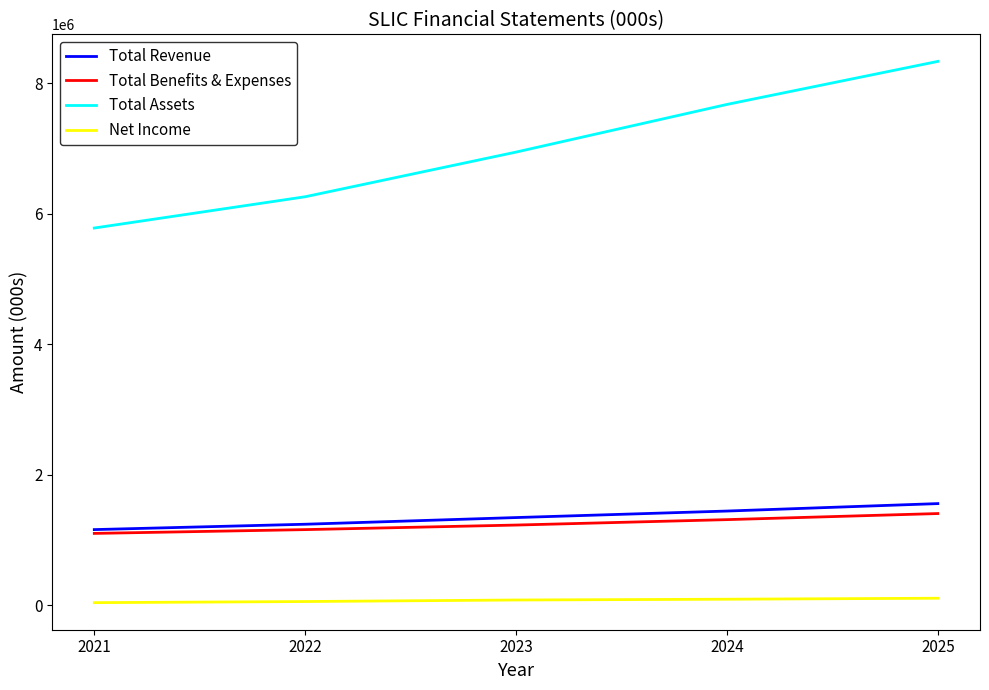

What is the total value across all series at 2025?

11414806